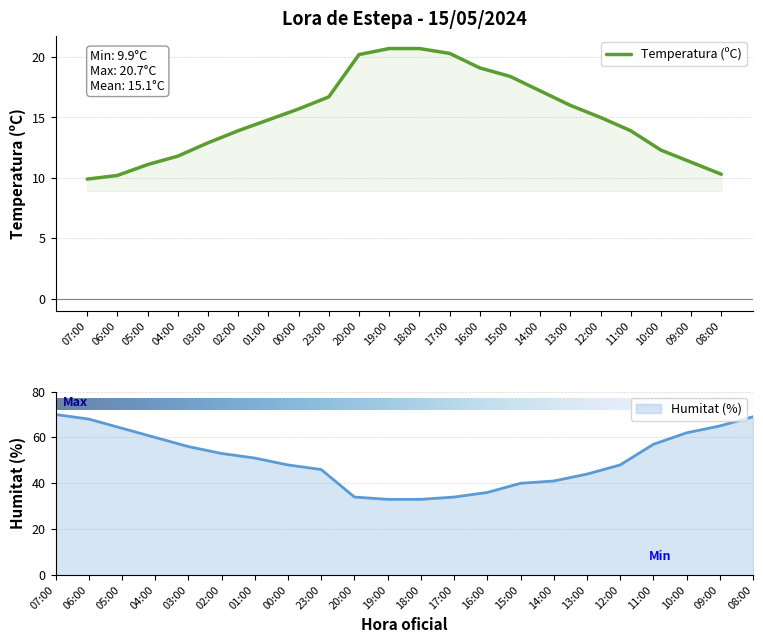

Does the chart display data point markers on the line(s)?

No